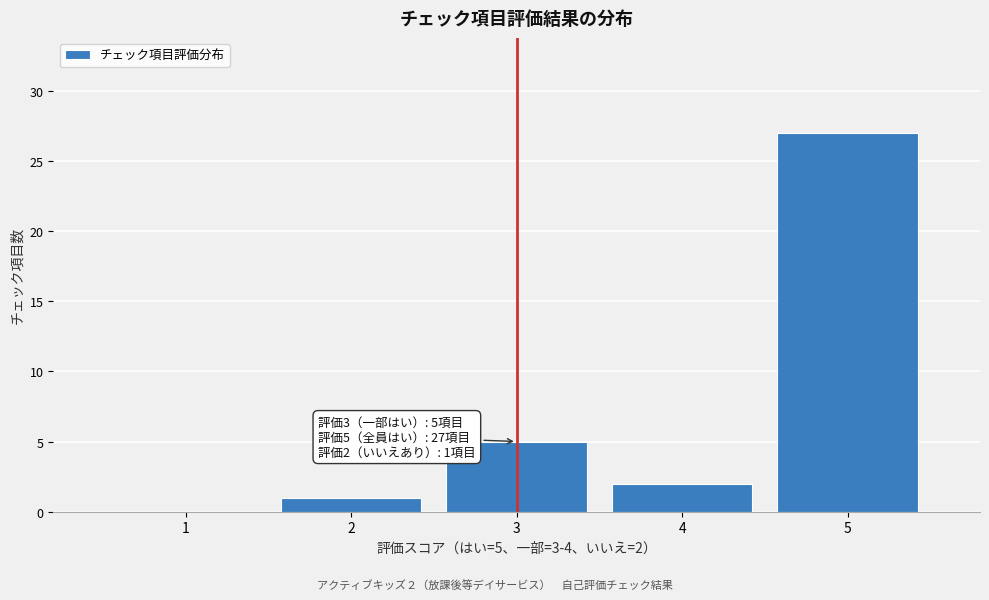

Over which range of the x-axis is the bar tallest?

4.5 to 5.5